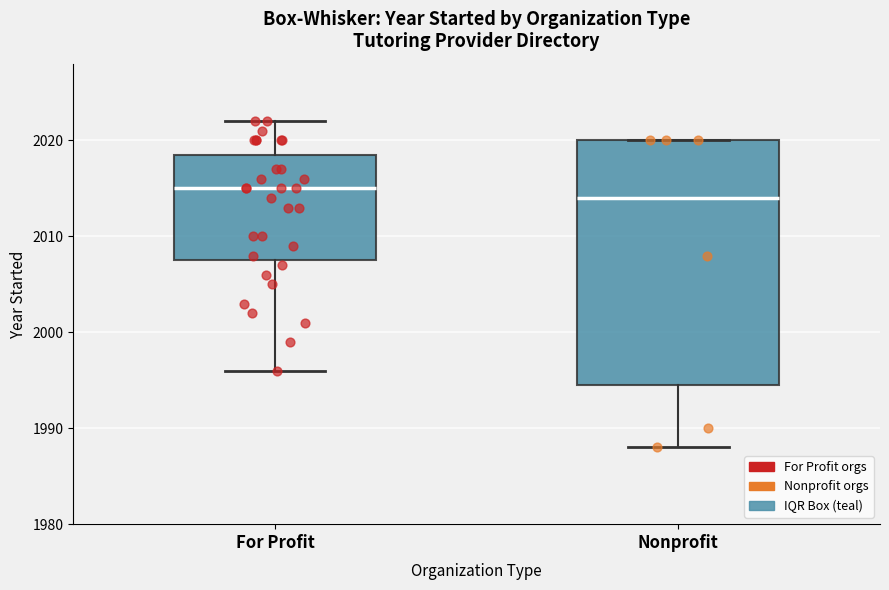

Reading left to right, transcribe this box plot: for each box, give where its median line is, the range the box spans, and where its two whiskers end, as read against the y-axis. The values are not printed on the chart, so give them approximately, as read against the axis.

For Profit: median 2015, box 2008 to 2019, whiskers 1996 to 2022
Nonprofit: median 2014, box 1995 to 2020, whiskers 1988 to 2020